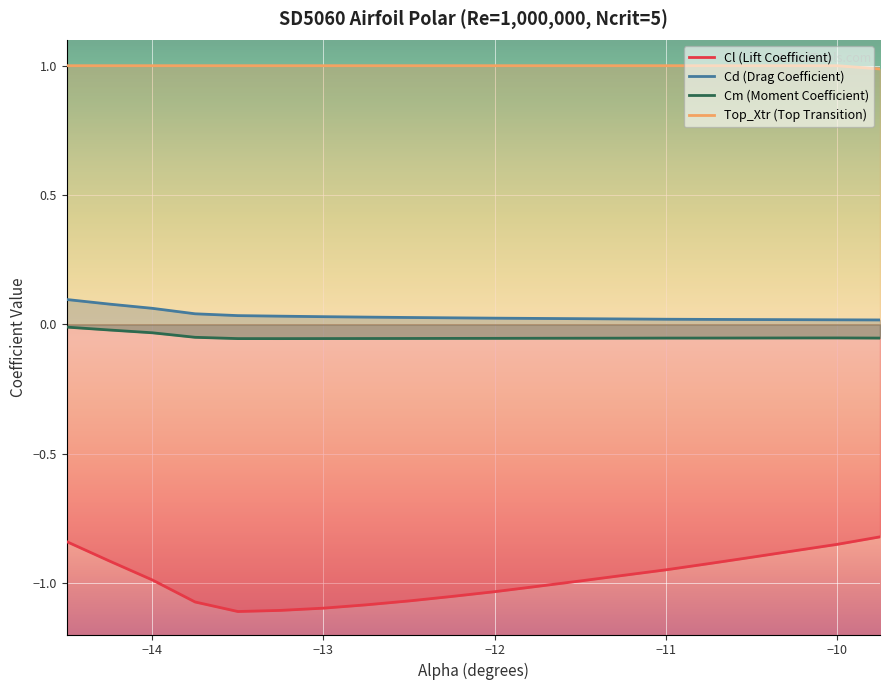

Rank the series by their maximum value, from highest to lowest.

Top_Xtr (Top Transition), Cd (Drag Coefficient), Cm (Moment Coefficient), Cl (Lift Coefficient)